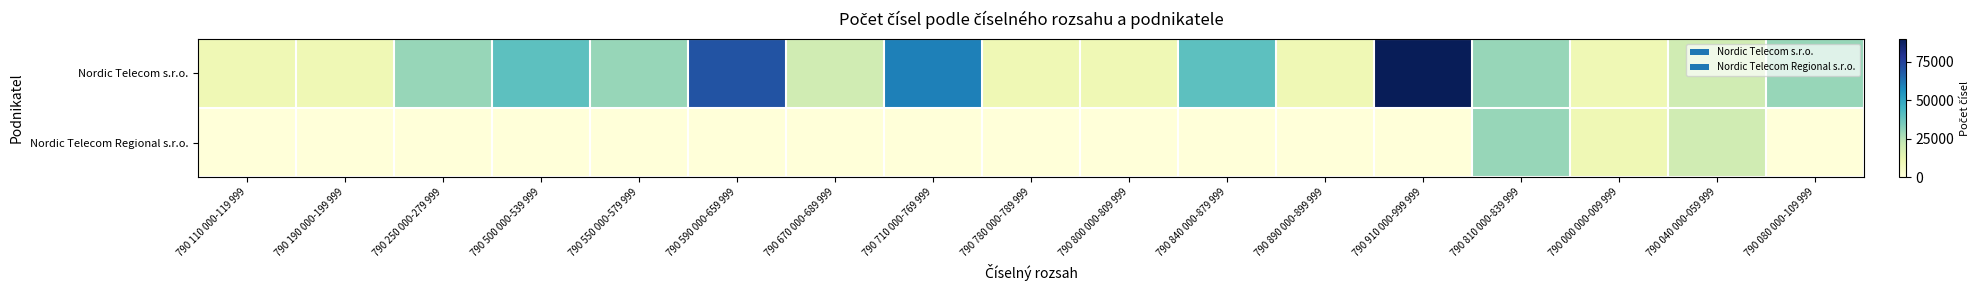

Between 790 670 000-689 999 and 790 190 000-199 999, which is larger?

790 670 000-689 999